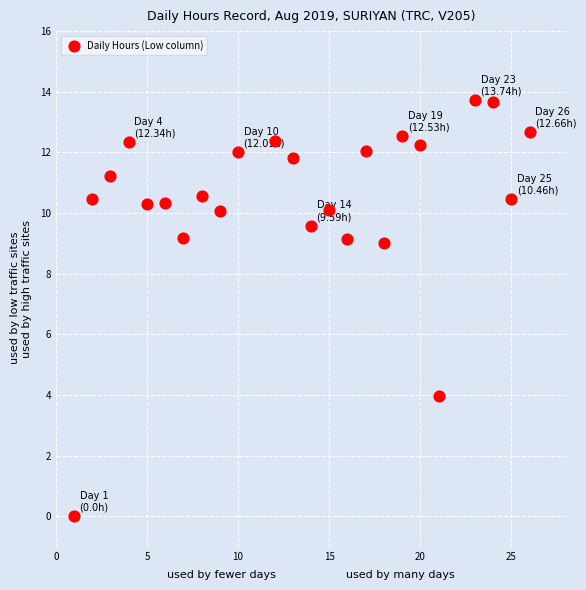

What is the range of Y values (max minus min)?

13.7